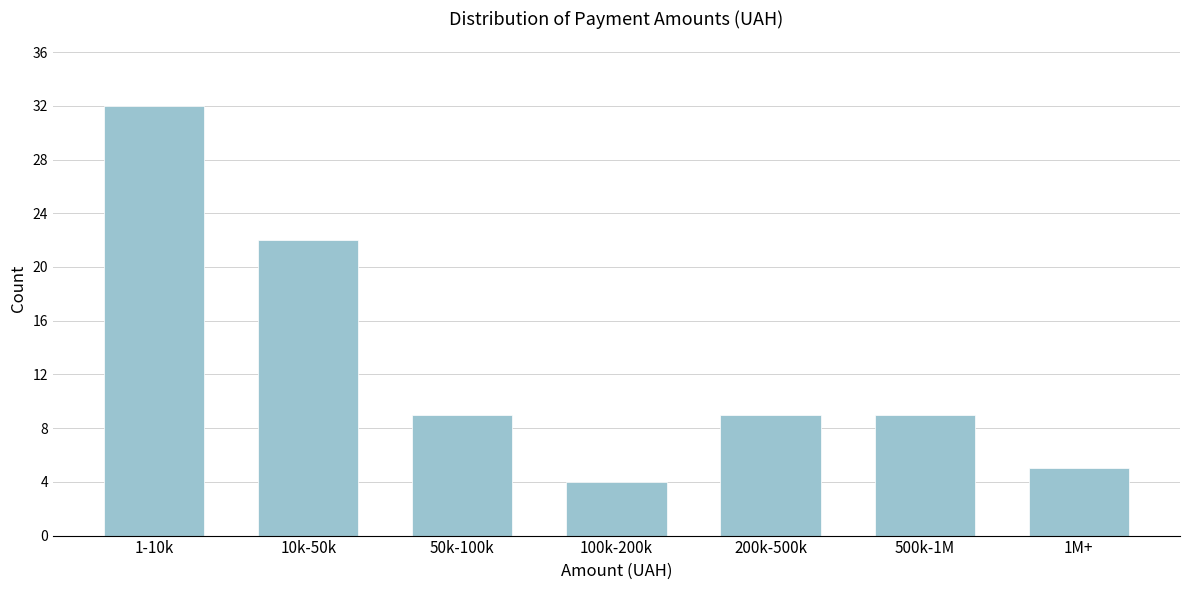

Reading right to left, transcribe all the data shown in this chart.

1M+=5	500k-1M=9	200k-500k=9	100k-200k=4	50k-100k=9	10k-50k=22	1-10k=32